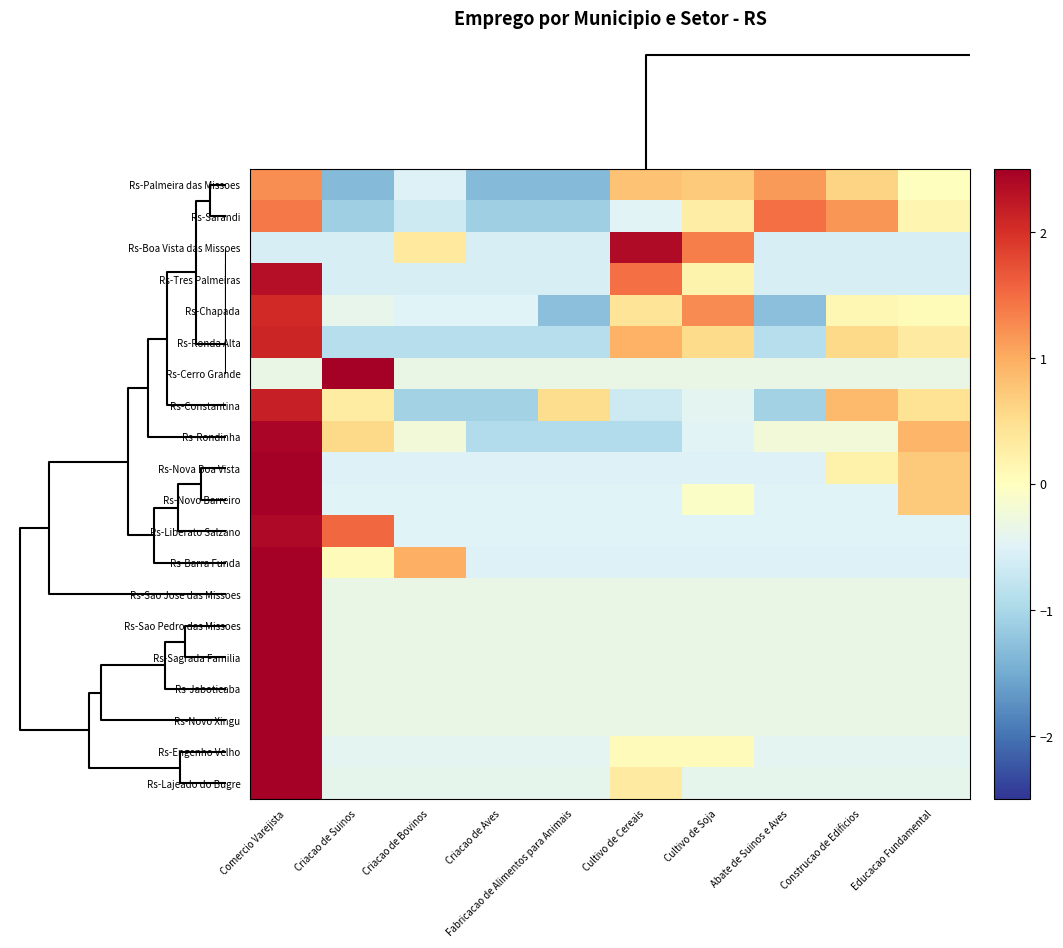

Count the number of categories in the chart.

10